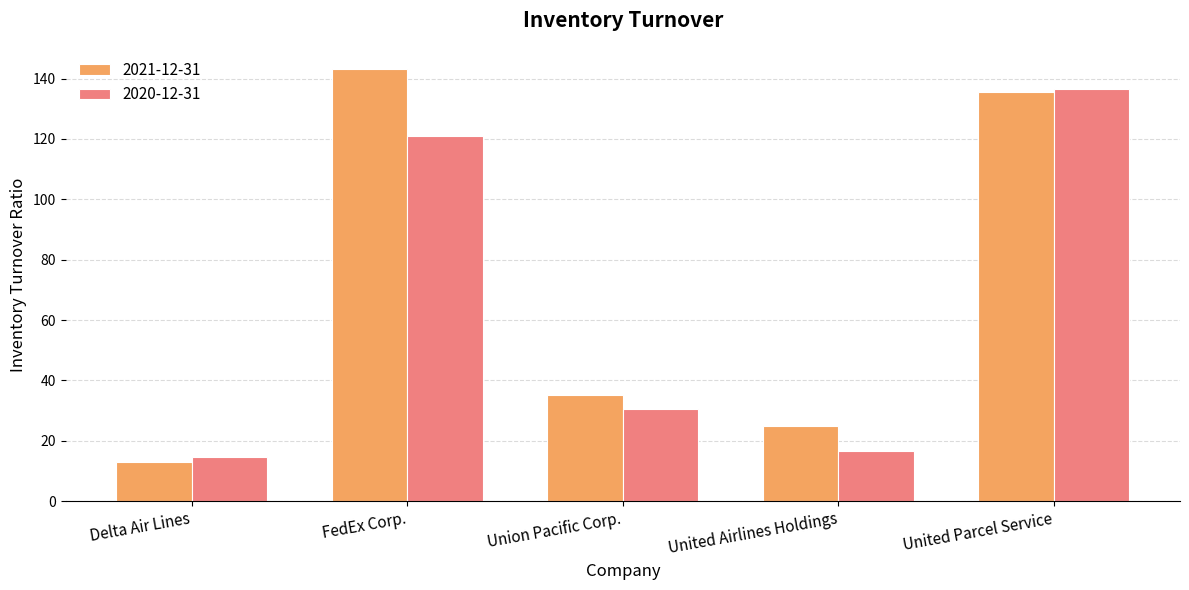

Reading left to right, what are all the values shown in this chart?

2021-12-31: Delta Air Lines=13.1	FedEx Corp.=143.0	Union Pacific Corp.=35.1	United Airlines Holdings=25.1	United Parcel Service=135.7
2020-12-31: Delta Air Lines=14.6	FedEx Corp.=121.0	Union Pacific Corp.=30.6	United Airlines Holdings=16.5	United Parcel Service=136.5